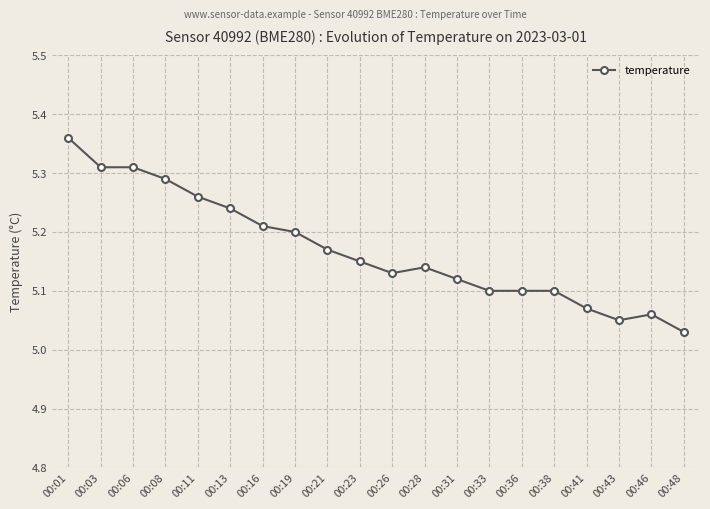

At which category does the chart reach its peak across all series?

00:01